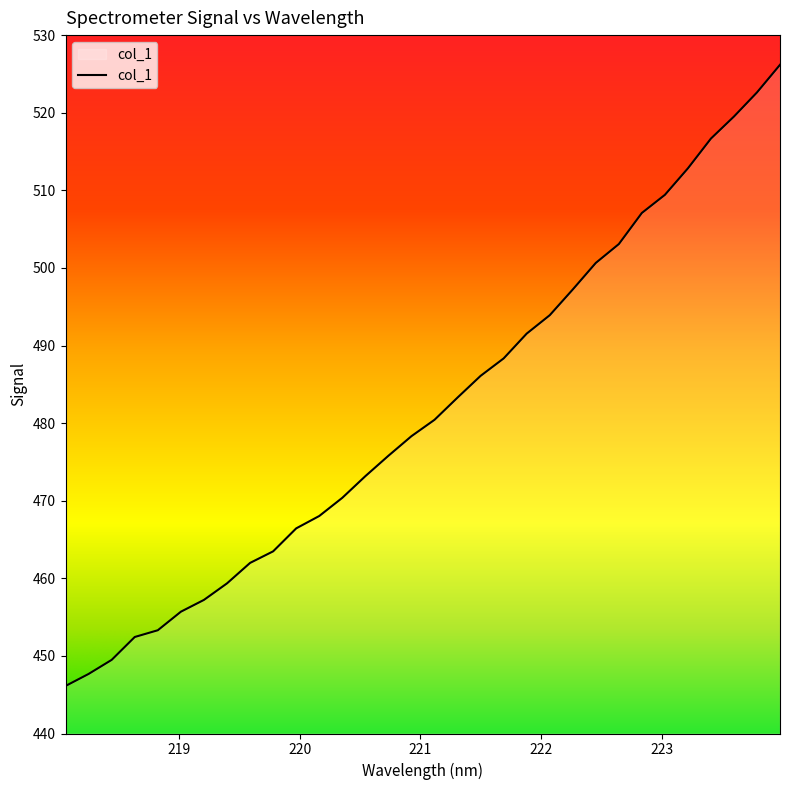

How many lines are shown in the chart?

1